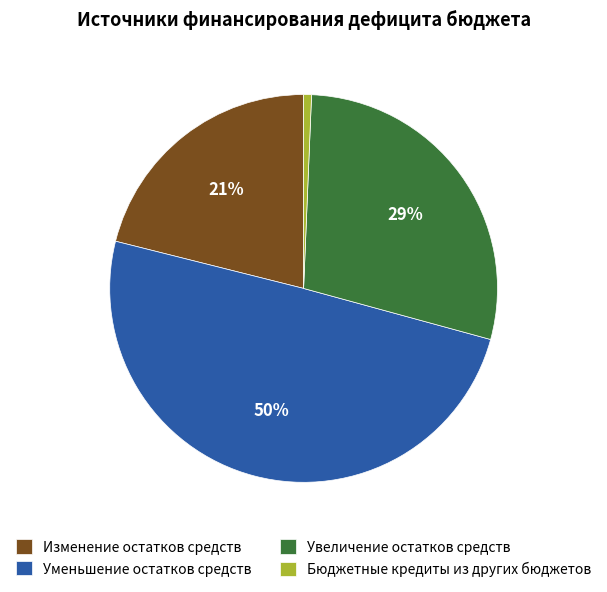

To the nearest percent, what portion does Увеличение остатков средств represent?

29%